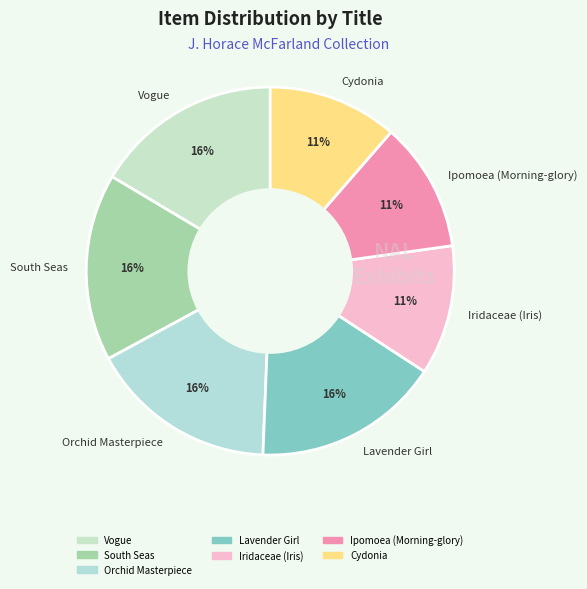

Approximately how many times larger is the value at Cydonia compared to South Seas?

0.7